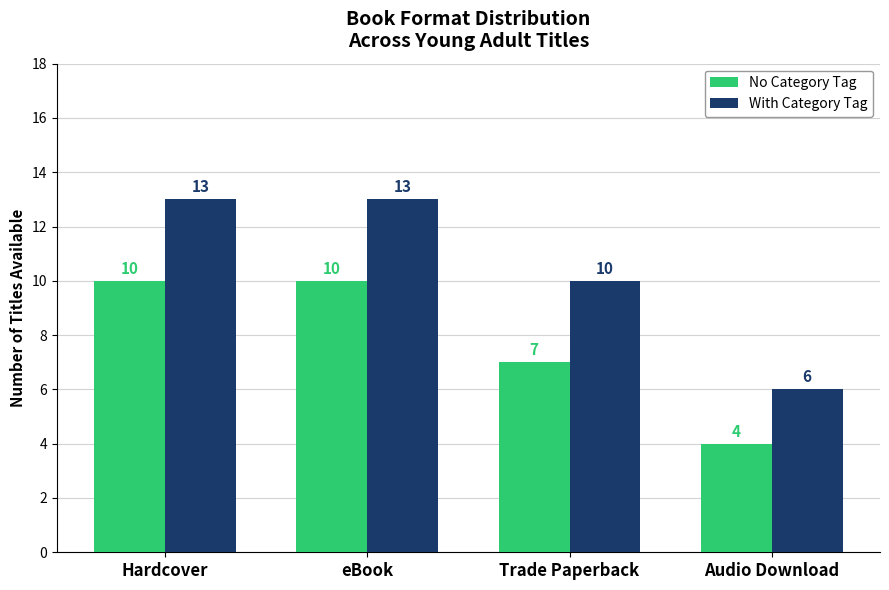

List the series in order of their peak value, lowest first.

No Category Tag, With Category Tag